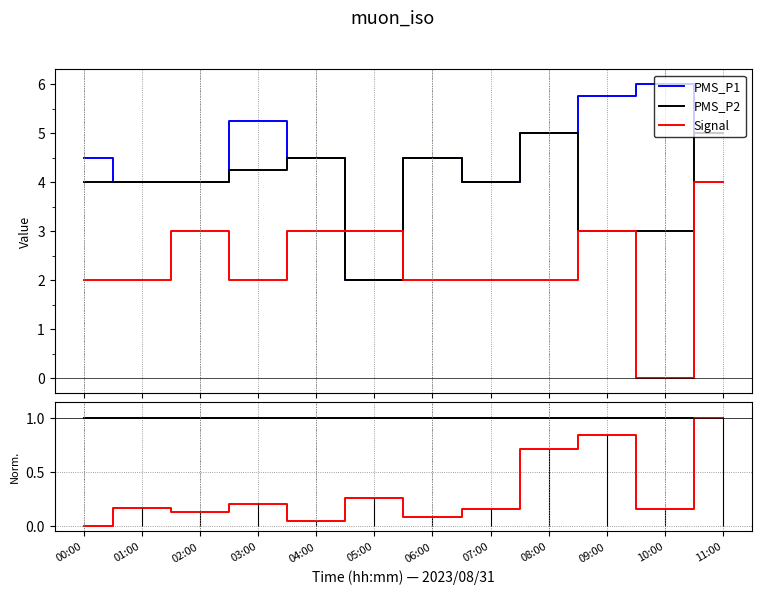

What position from the left is 08:00?

9